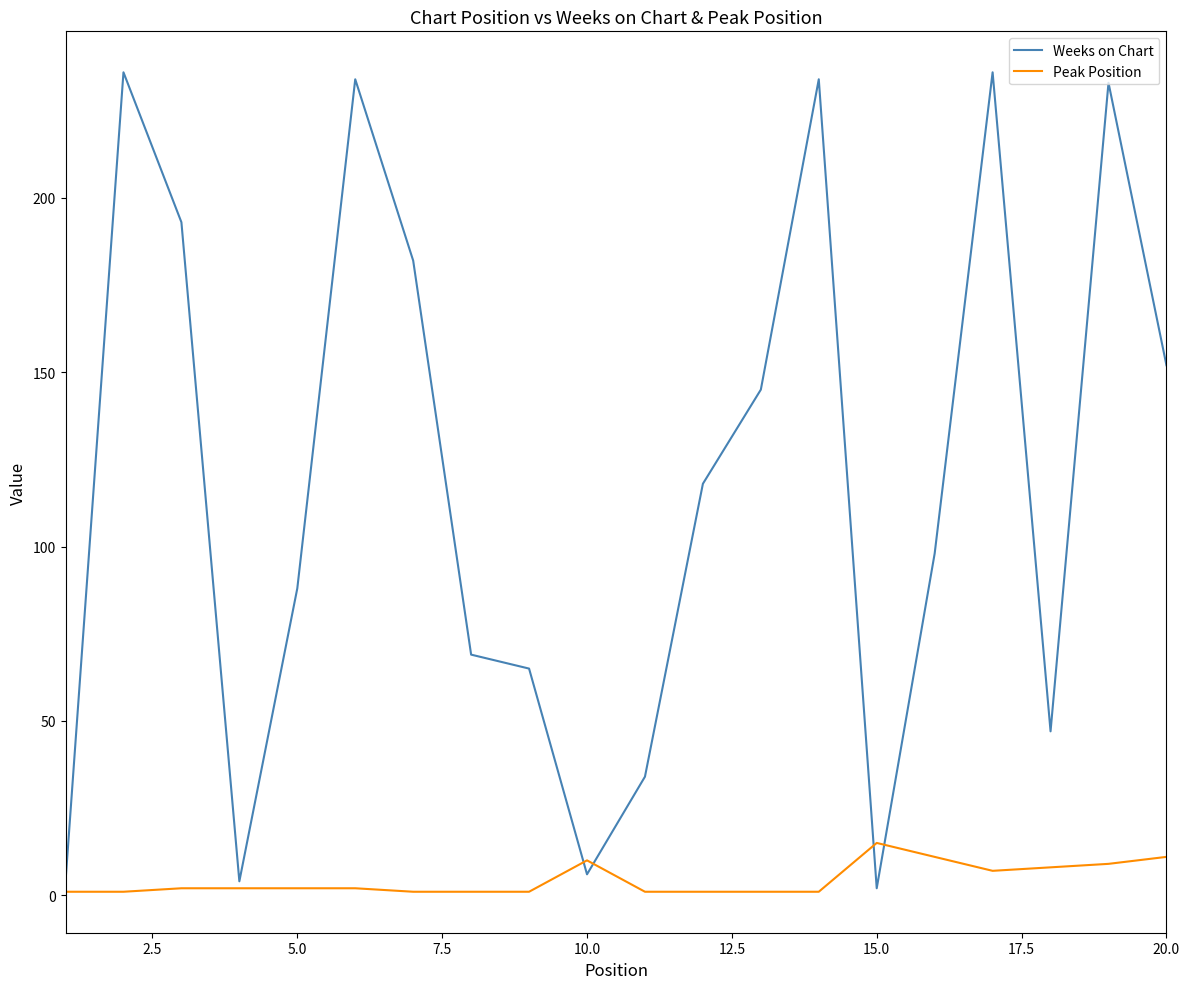

What is the highest value of the Weeks on Chart series?

236